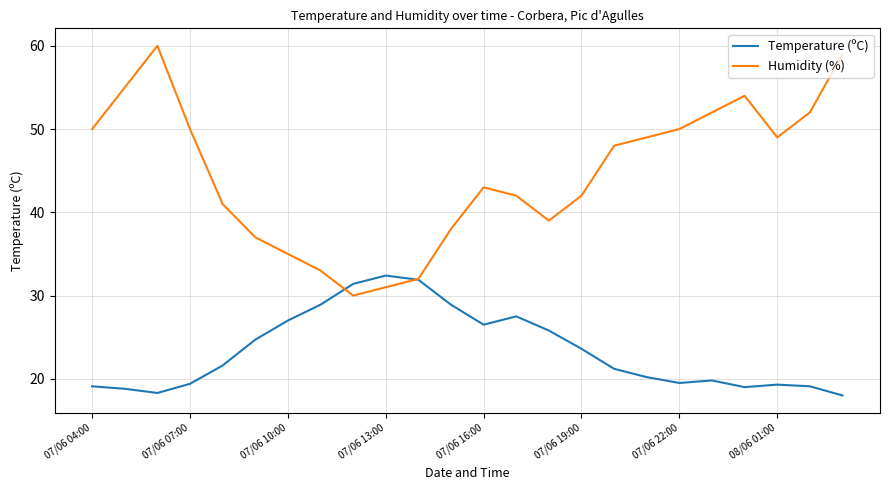

Which series has the widest spread of values?

Humidity (%)